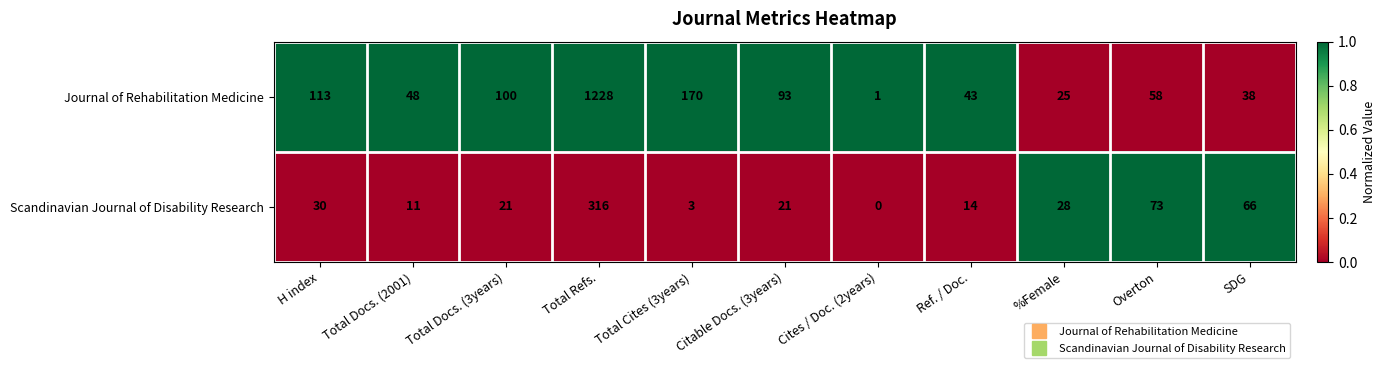

What is the difference between the maximum and minimum values in the Journal of Rehabilitation Medicine series?

1227